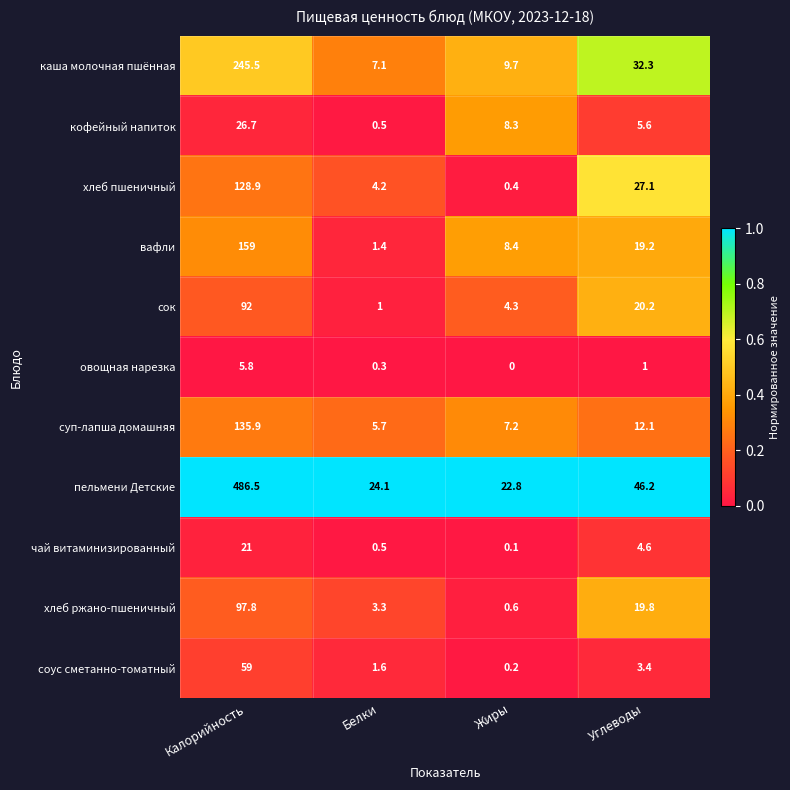

Rank the series by their maximum value, from lowest to highest.

овощная нарезка, чай витаминизированный, кофейный напиток, соус сметанно-томатный, сок, хлеб ржано-пшеничный, хлеб пшеничный, суп-лапша домашняя, вафли, каша молочная пшённая, пельмени Детские